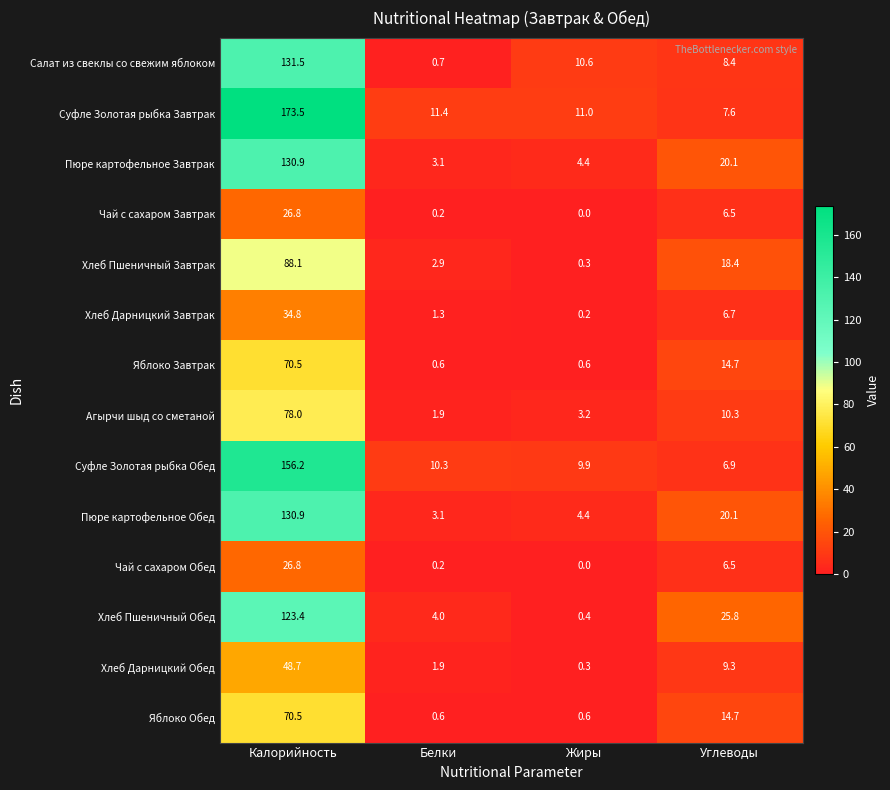

Which label corresponds to the smallest value in the chart?

Жиры